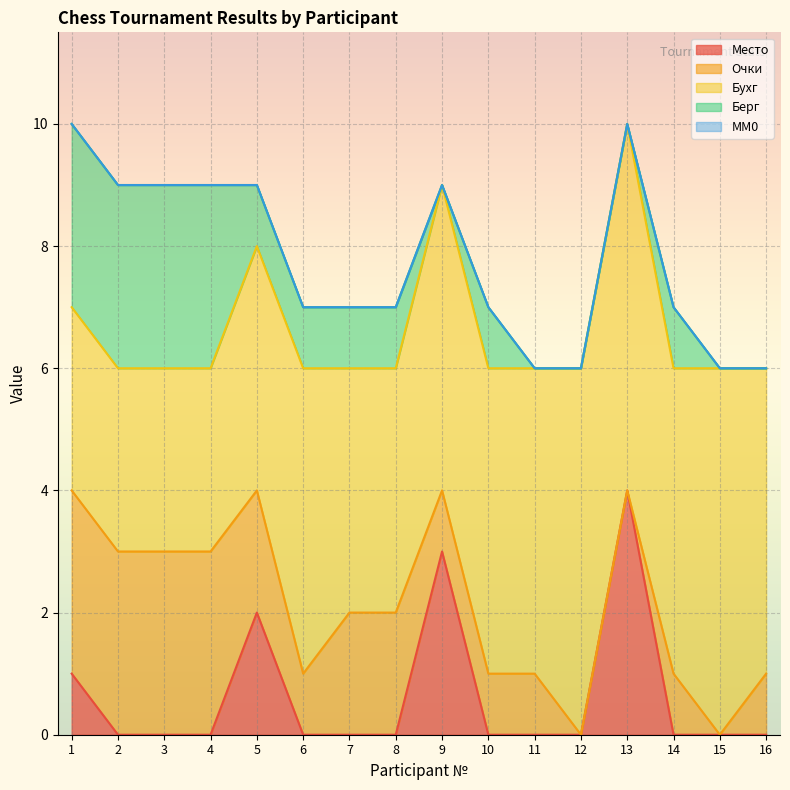

At which category is the sum across all series the highest?

1